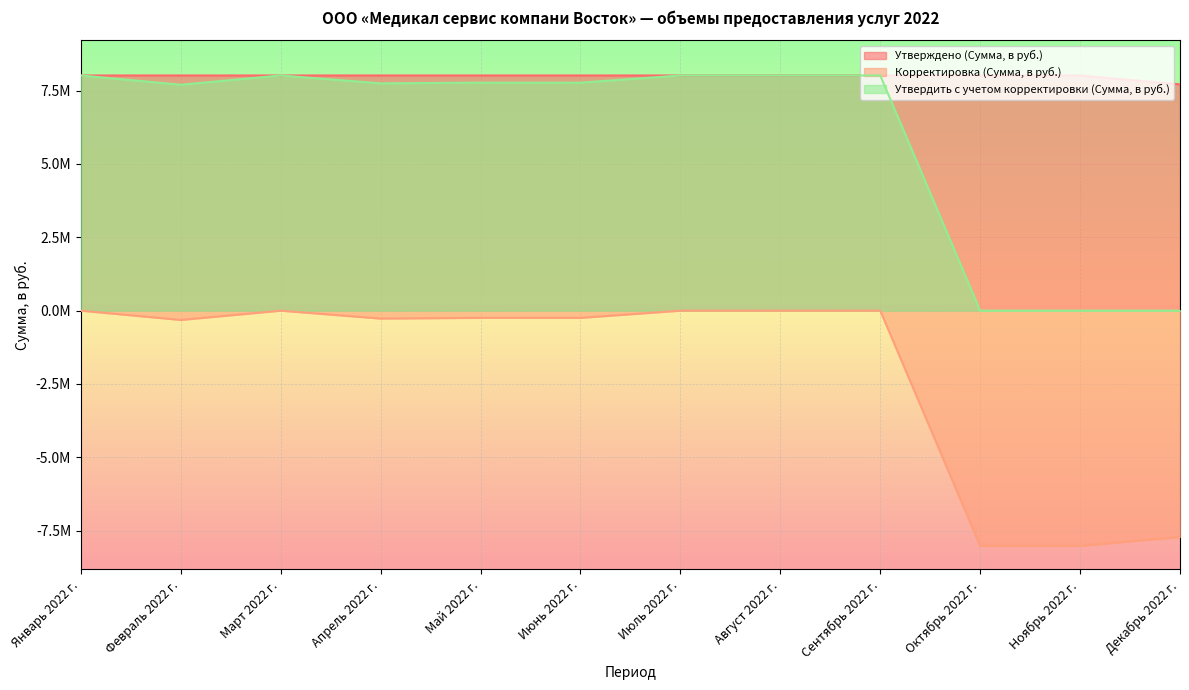

In Утвердить с учетом корректировки (Сумма, в руб.), how many points are lower than both neighbors (excluding endpoints)?

3